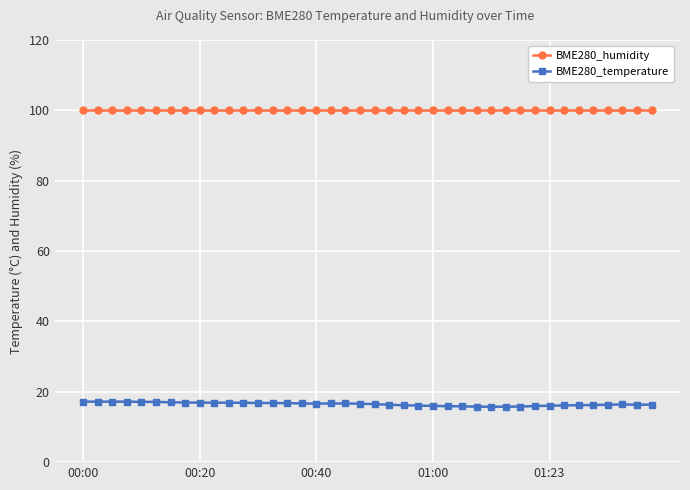

What are all the series names shown in the legend?

BME280_humidity, BME280_temperature